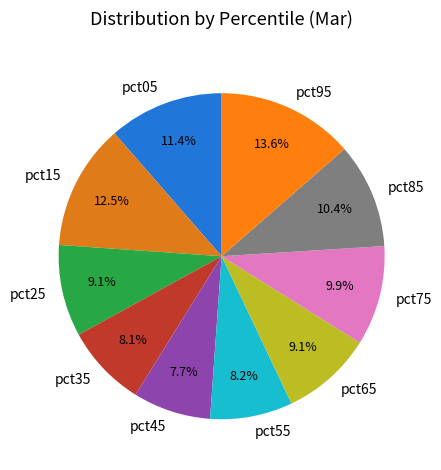

Is the sum of pct25 and pct15 greater than half?

No